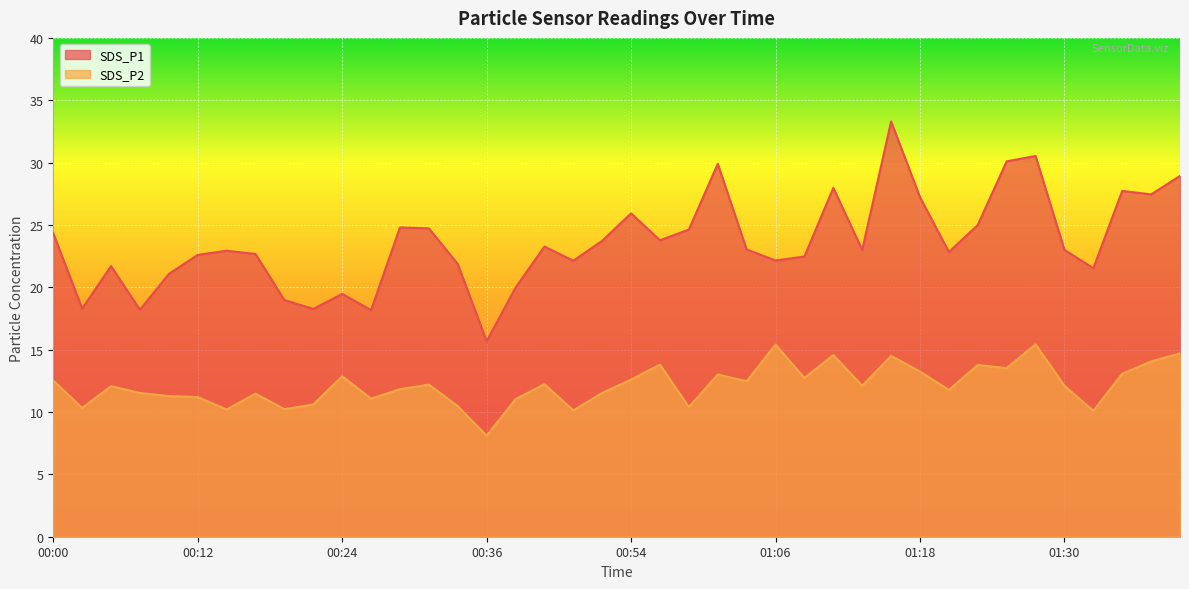

True or false: SDS_P1 and SDS_P2 intersect in this chart.

False